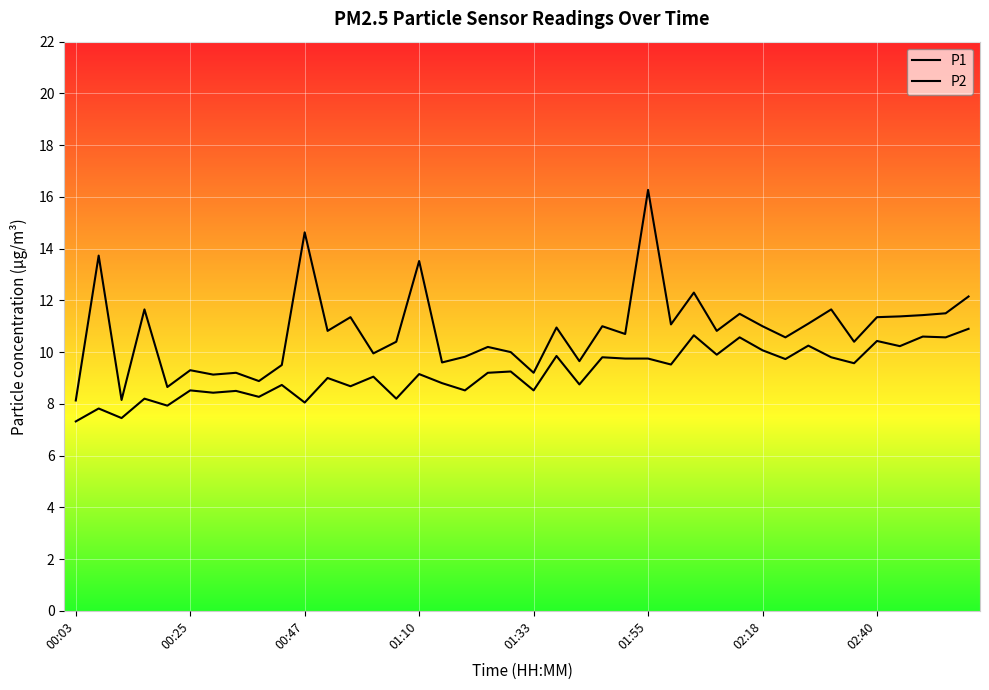

The value of P1 at 23 is 11.0. True or false?

True